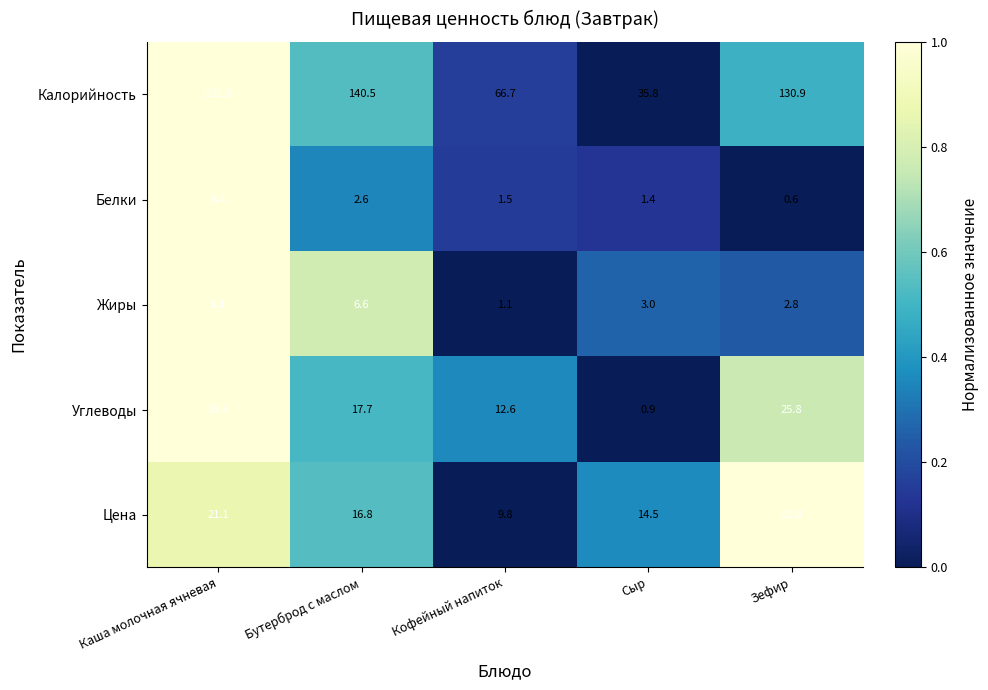

What is the spread (max minus min) of values at Бутерброд с маслом?

137.9